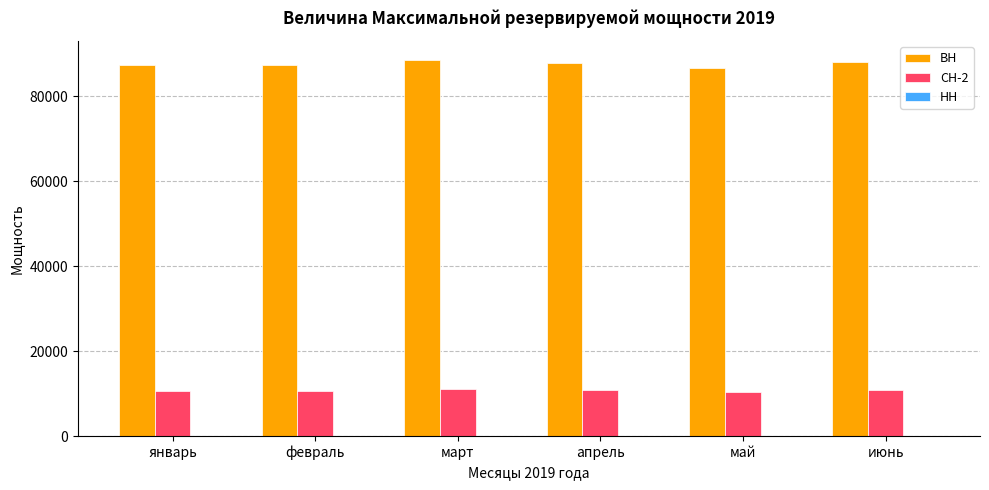

What is the maximum value for ВН?

88531.5